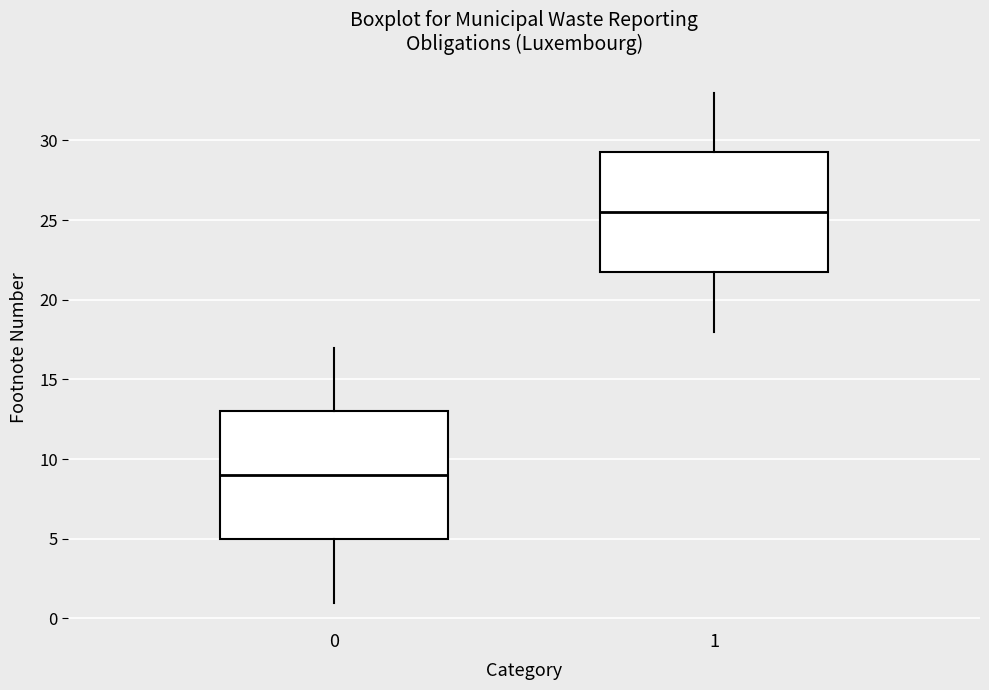

Reading left to right, transcribe this box plot: for each box, give where its median line is, the range the box spans, and where its two whiskers end, as read against the y-axis. The values are not printed on the chart, so give them approximately, as read against the axis.

0: median 9.0, box 5.0 to 13.0, whiskers 1.0 to 17.0
1: median 25.5, box 22.0 to 29.5, whiskers 18.0 to 33.0